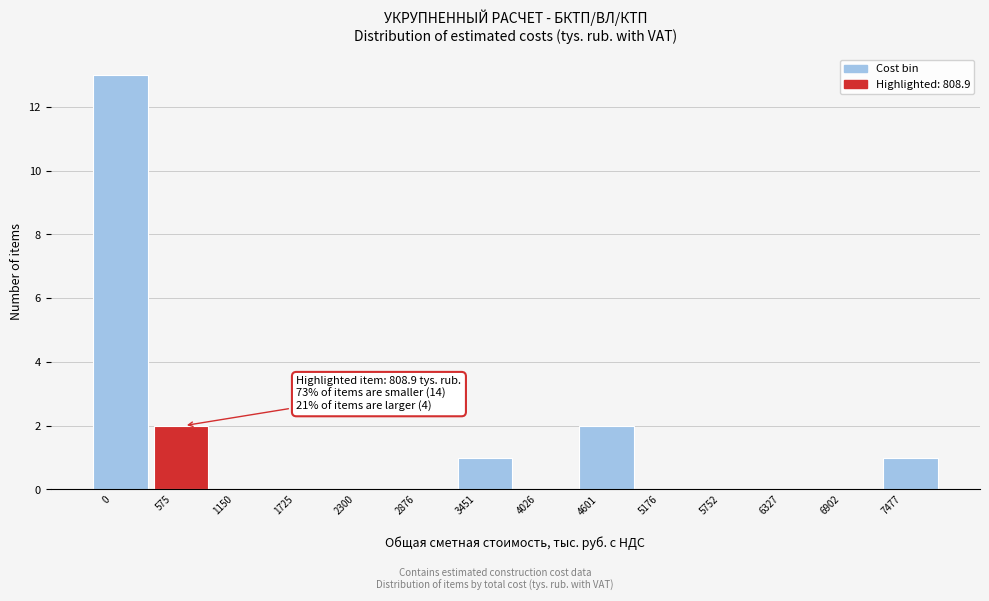

What is the sum of all values?

19